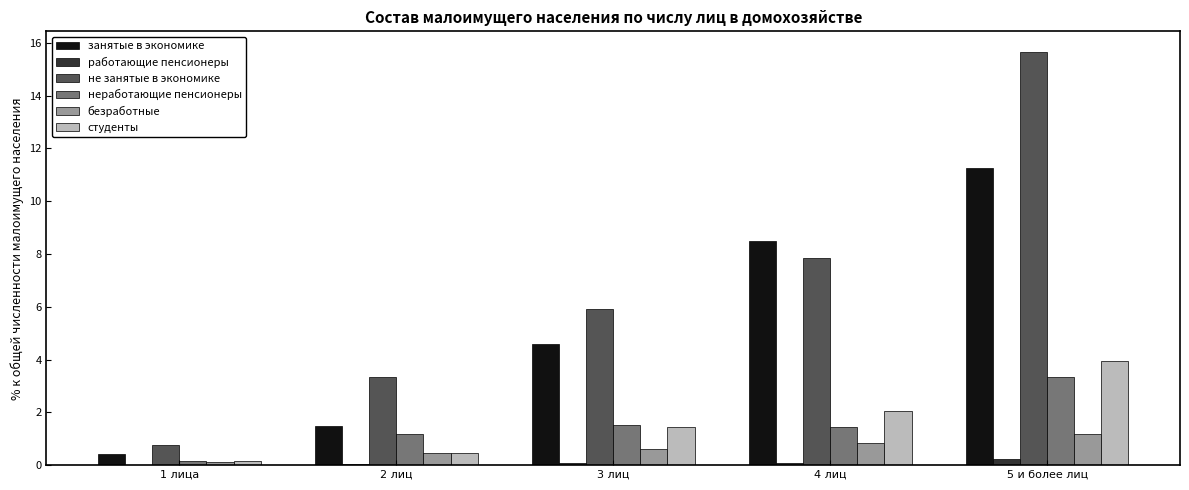

What is the greatest value displayed?

15.7